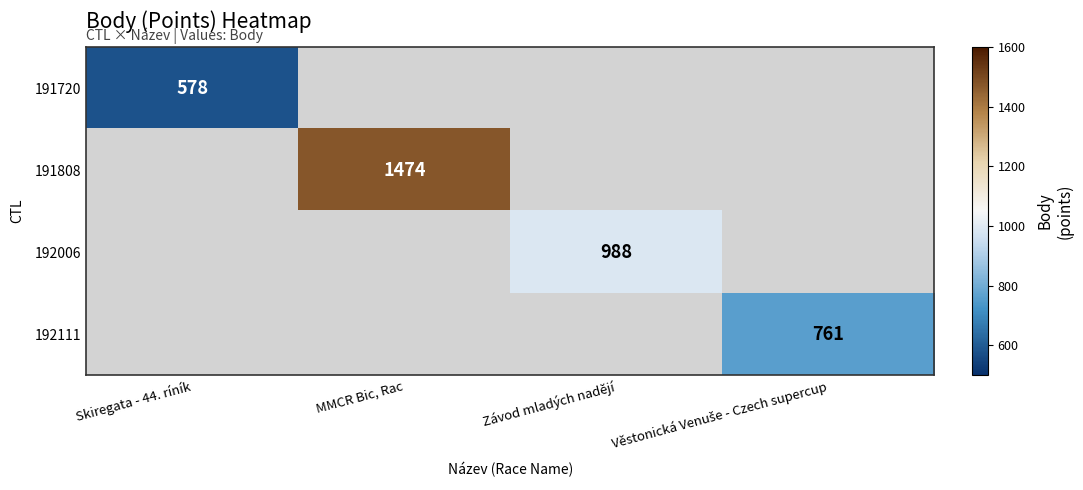

The value of 191808 at MMCR Bic, Rac is 548. True or false?

False